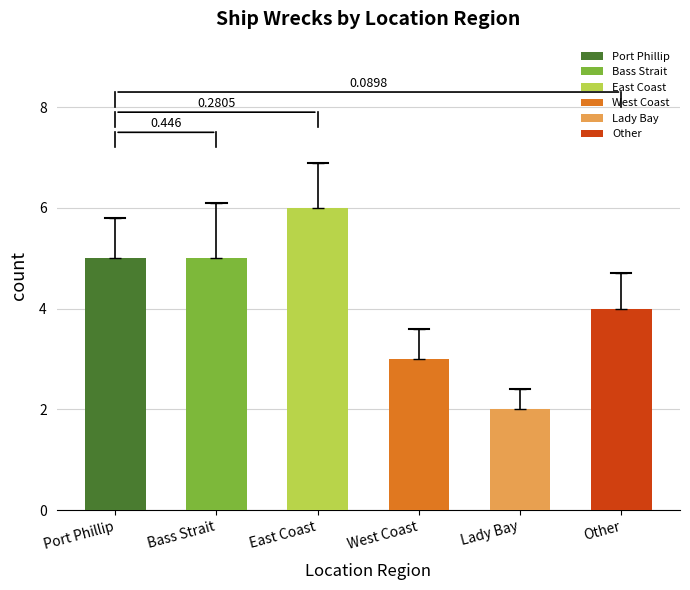

Are the bars horizontal?

No